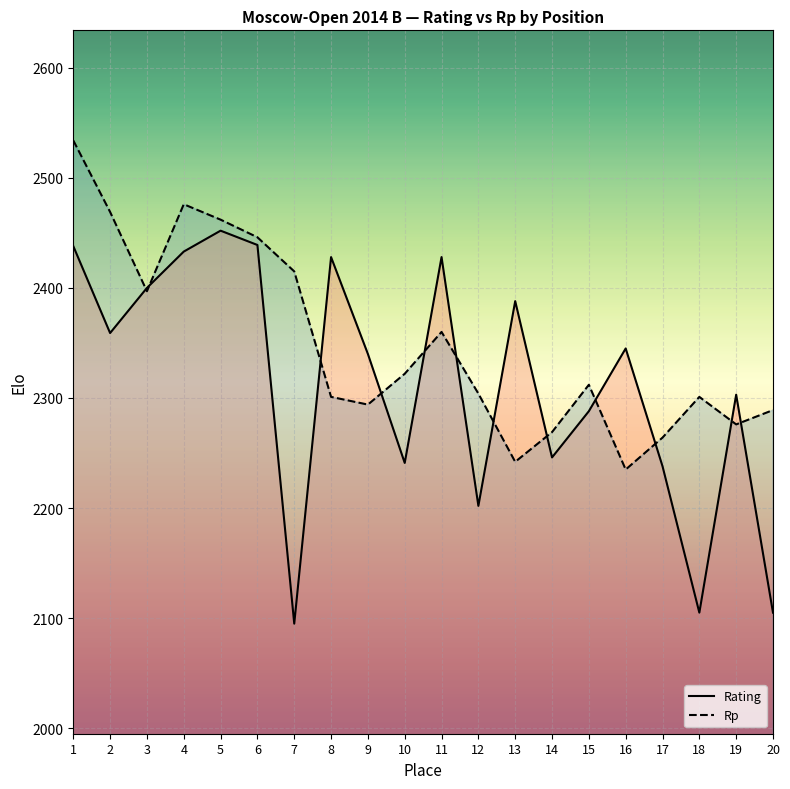

Count the number of categories in the chart.

20